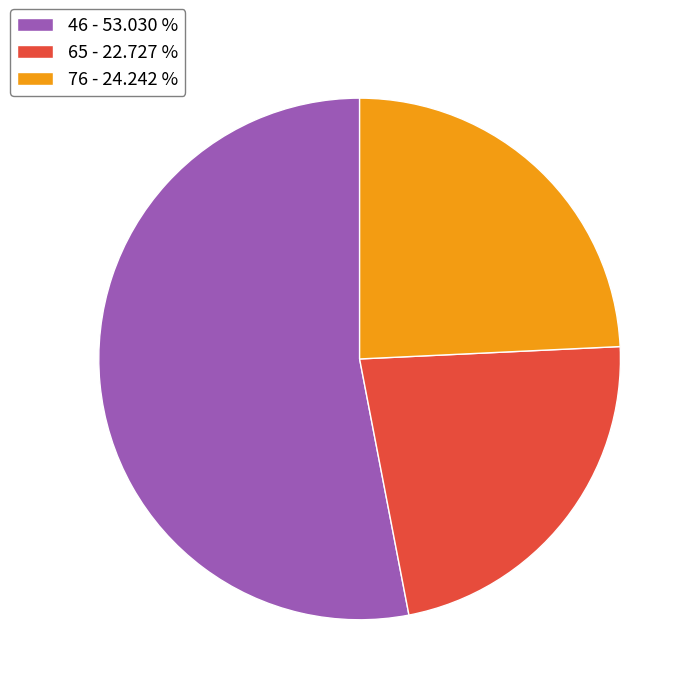

Count the number of slices in the pie.

3